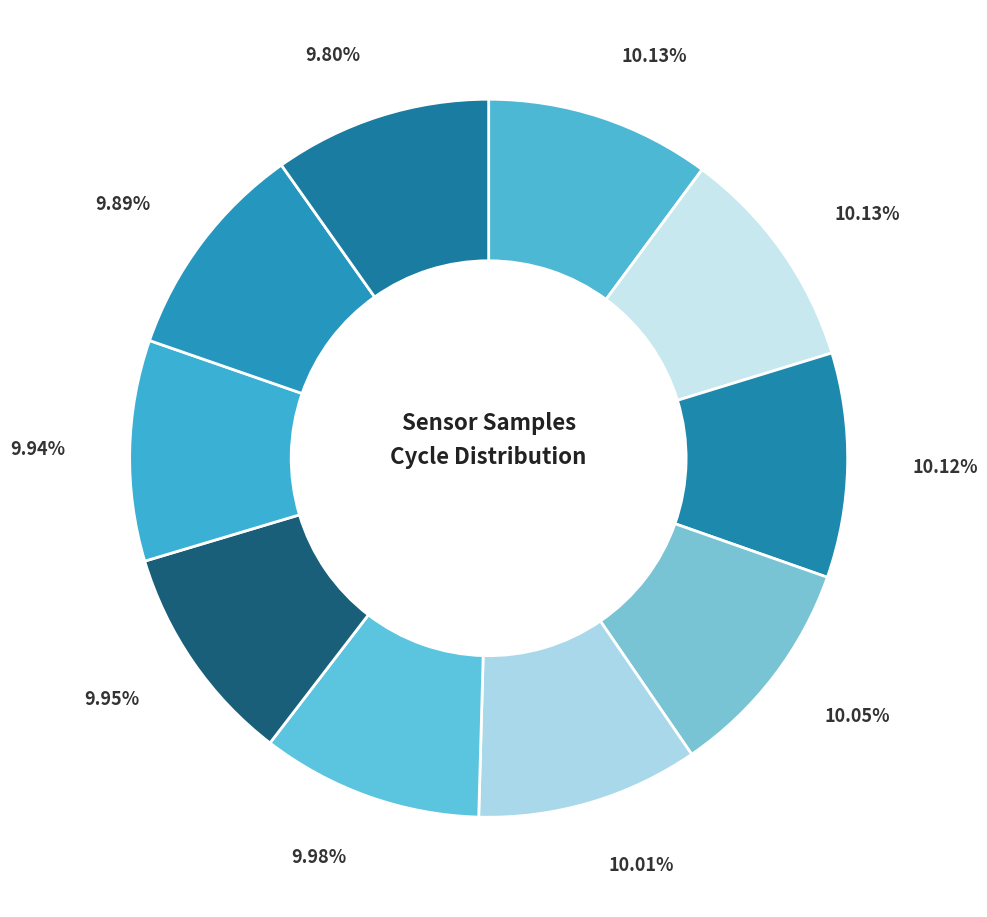

How many slices are in this pie chart?

10